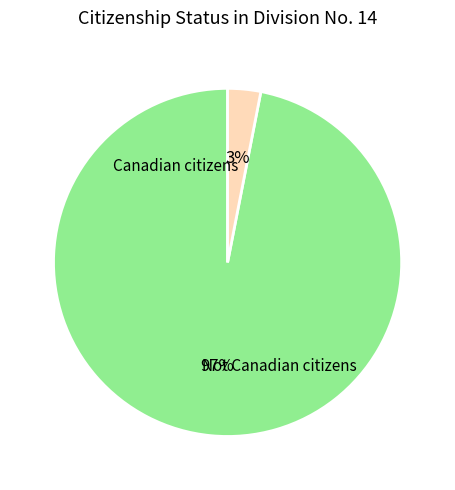

Is there a majority slice in this chart?

Yes